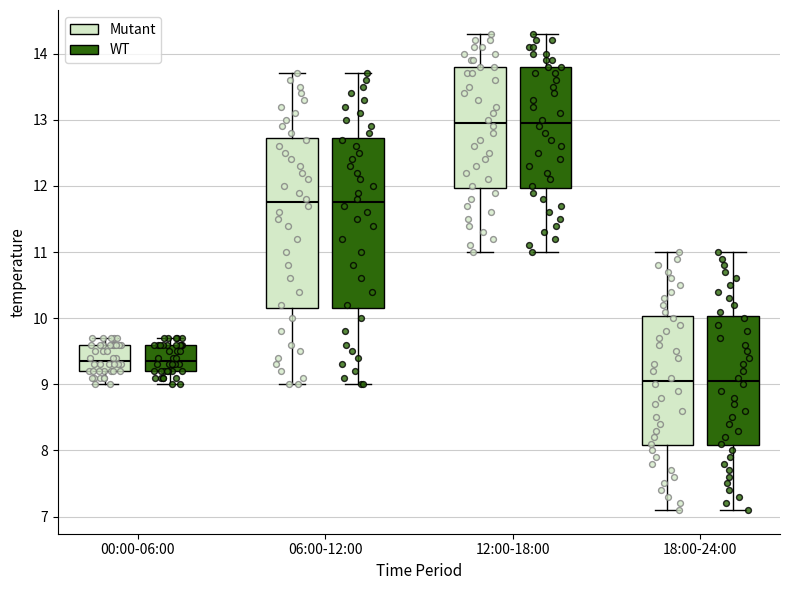

Reading left to right, transcribe this box plot: for each box, give where its median line is, the range the box spans, and where its two whiskers end, as read against the y-axis. The values are not printed on the chart, so give them approximately, as read against the axis.

00:00-06:00 (Mutant): median 9.4, box 9.2 to 9.6, whiskers 9.0 to 9.7
00:00-06:00 (WT): median 9.4, box 9.2 to 9.6, whiskers 9.0 to 9.7
06:00-12:00 (Mutant): median 11.8, box 10.2 to 12.7, whiskers 9.0 to 13.7
06:00-12:00 (WT): median 11.8, box 10.2 to 12.7, whiskers 9.0 to 13.7
12:00-18:00 (Mutant): median 13.0, box 12.0 to 13.8, whiskers 11.0 to 14.3
12:00-18:00 (WT): median 13.0, box 12.0 to 13.8, whiskers 11.0 to 14.3
18:00-24:00 (Mutant): median 9.1, box 8.1 to 10.0, whiskers 7.1 to 11.0
18:00-24:00 (WT): median 9.1, box 8.1 to 10.0, whiskers 7.1 to 11.0